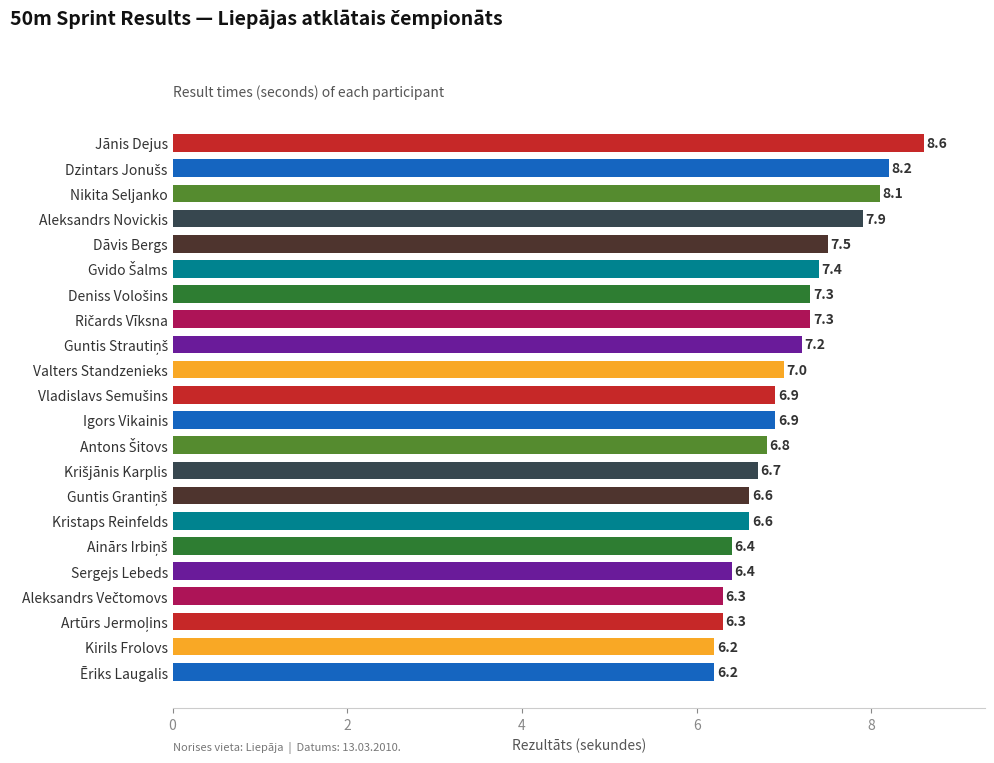

What is the change in value from Ēriks Laugalis to Sergejs Lebeds?

+0.2